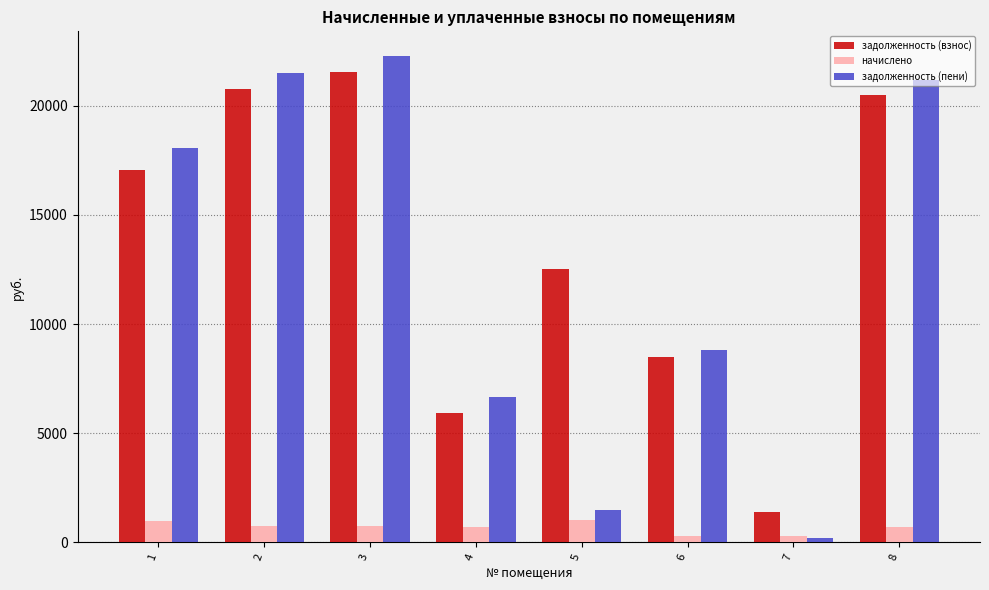

How many bars are there in total?

24